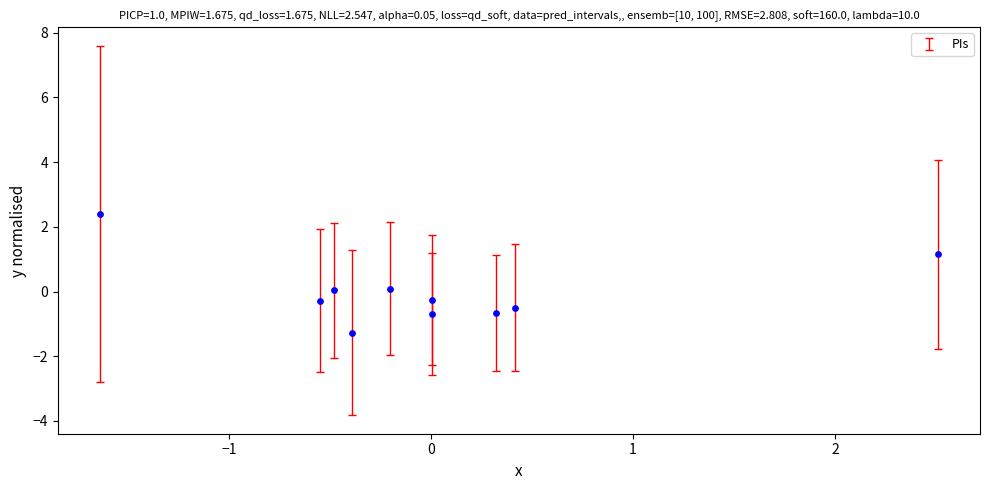

What is the range of Y values (max minus min)?

3.7